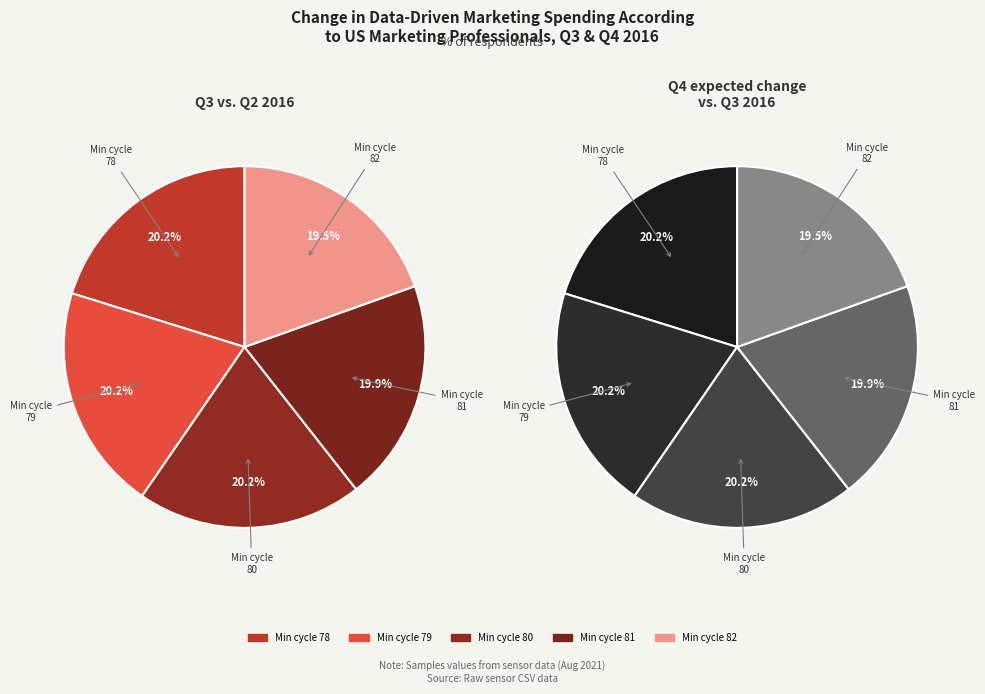

To the nearest percent, what portion does 82 represent?

20%